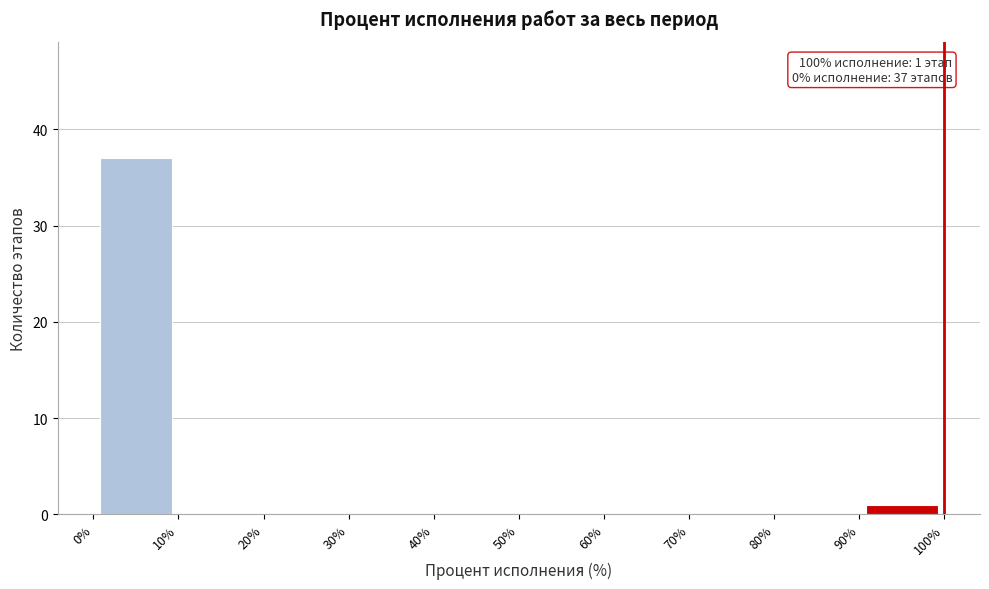

Over which range of the x-axis is the bar tallest?

0% to 10%